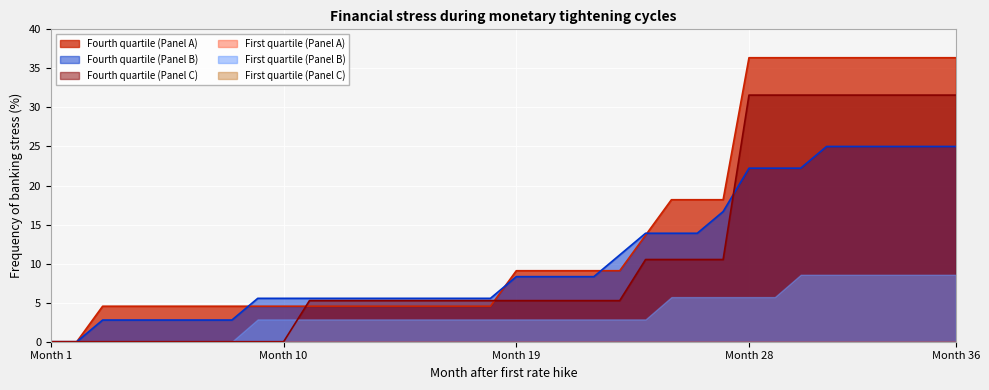

What is the highest value of the Fourth quartile (Panel A) series?

36.4